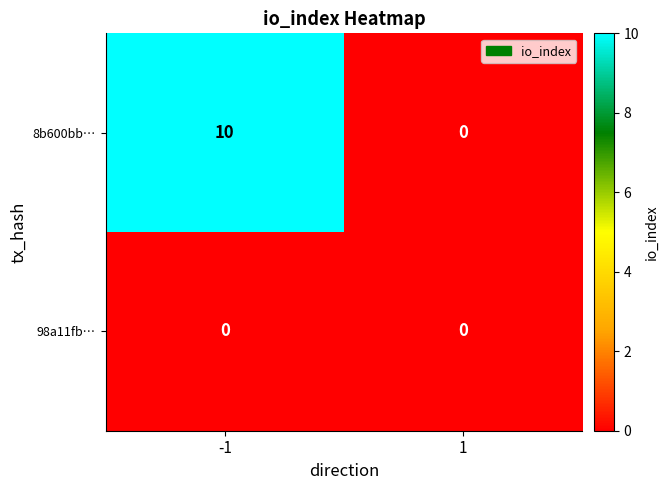

Reading left to right, extract all data points from this chart.

8b600bb…: 10	0
98a11fb…: 0	0